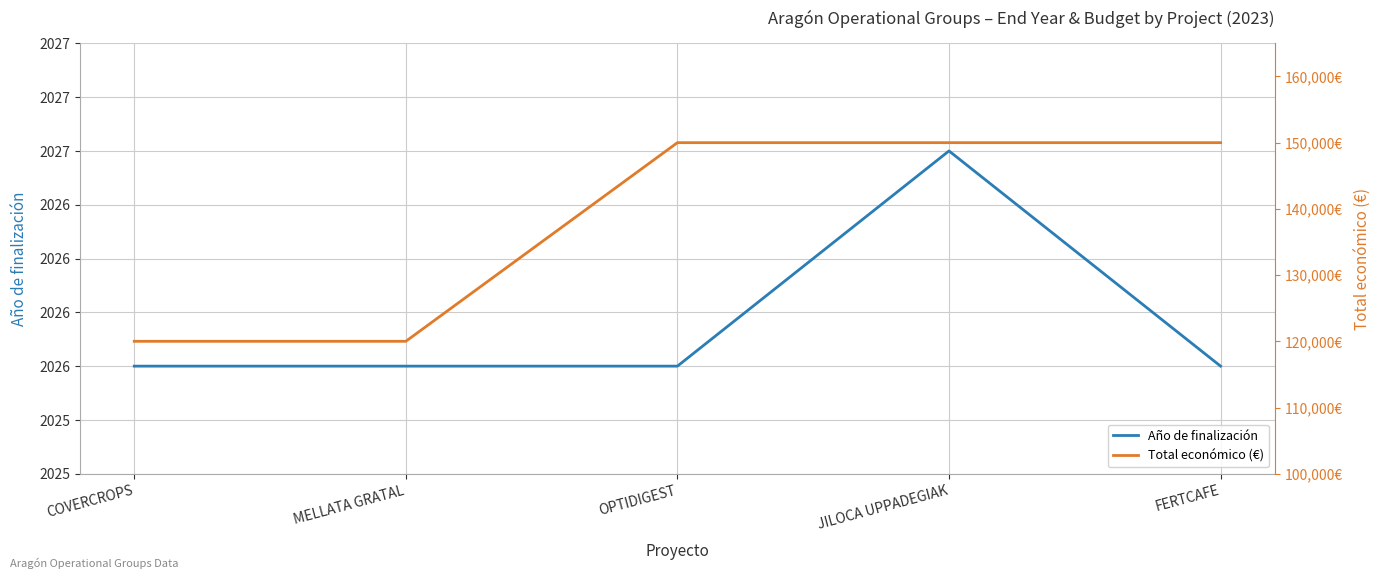

How many values in the Total económico (€) series are below 150000?

2